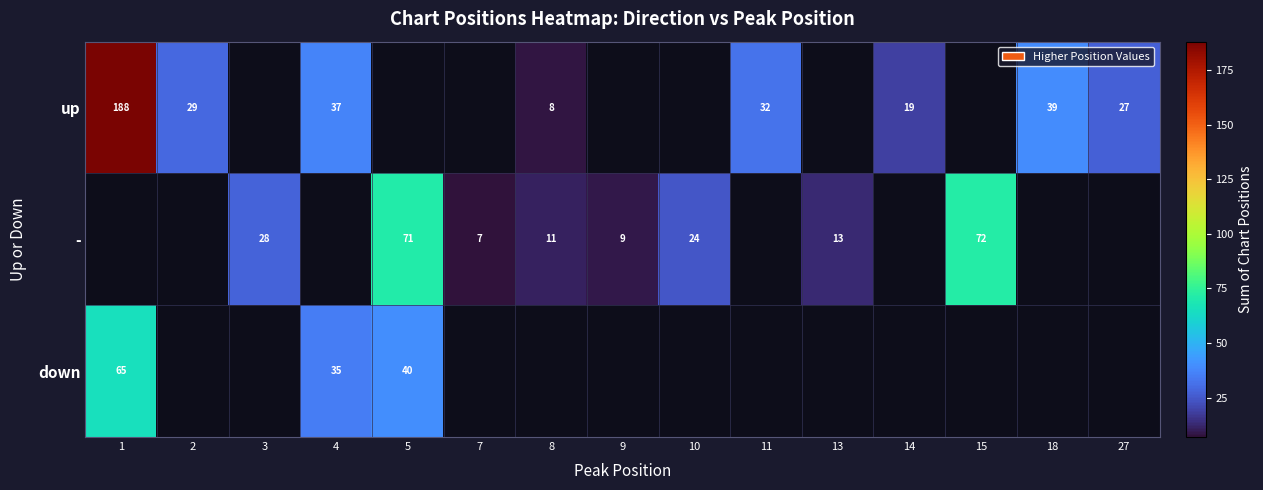

Which has a higher value, 7 or 18?

18